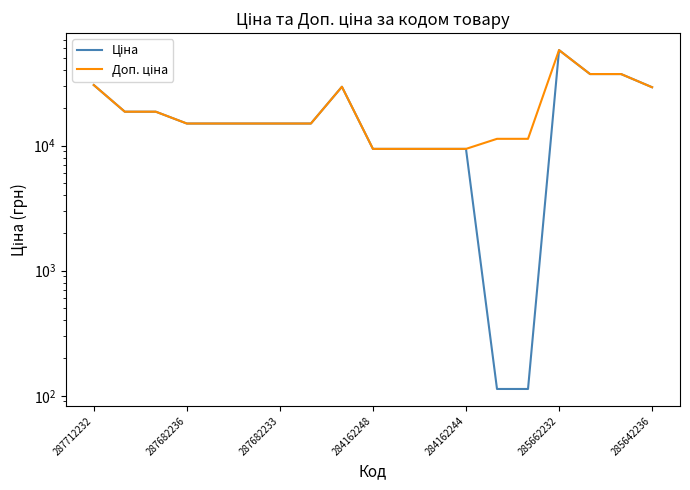

Where does the Доп. ціна series first go above 15019?

287712232